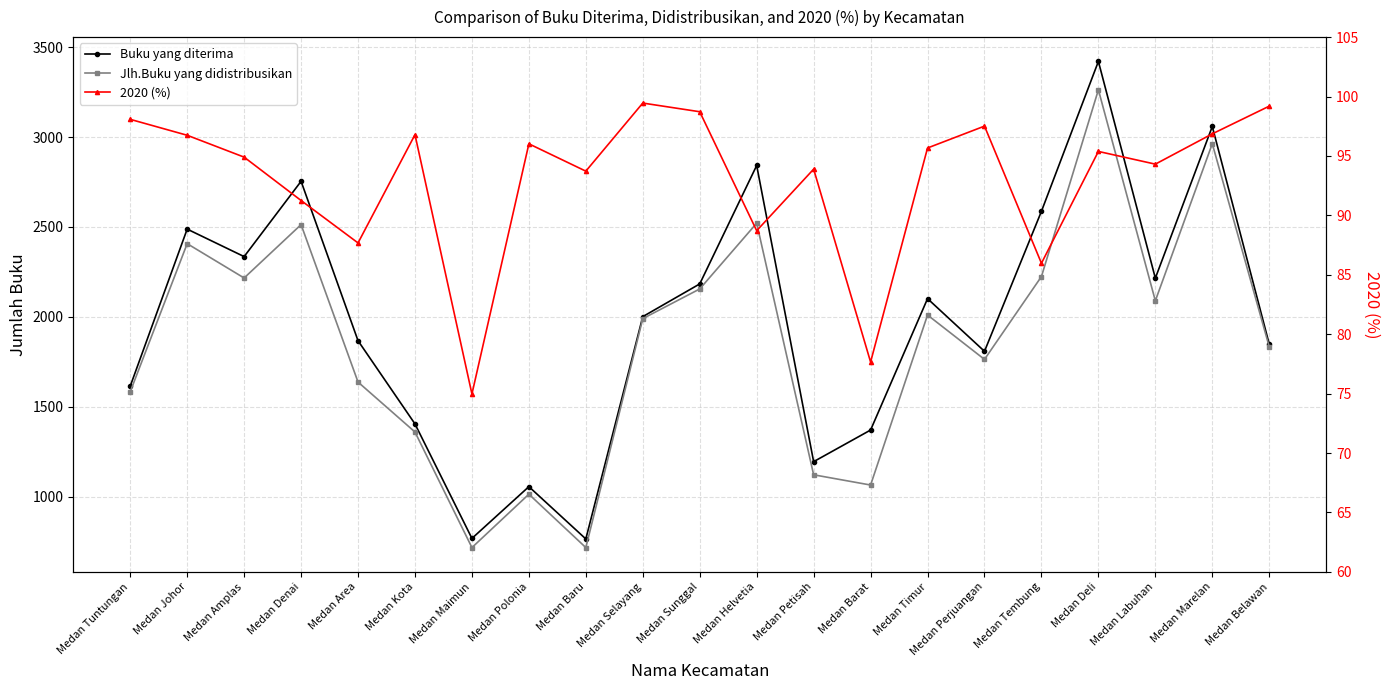

What are all the series names shown in the legend?

Buku yang diterima, Jlh.Buku yang didistribusikan, 2020 (%)